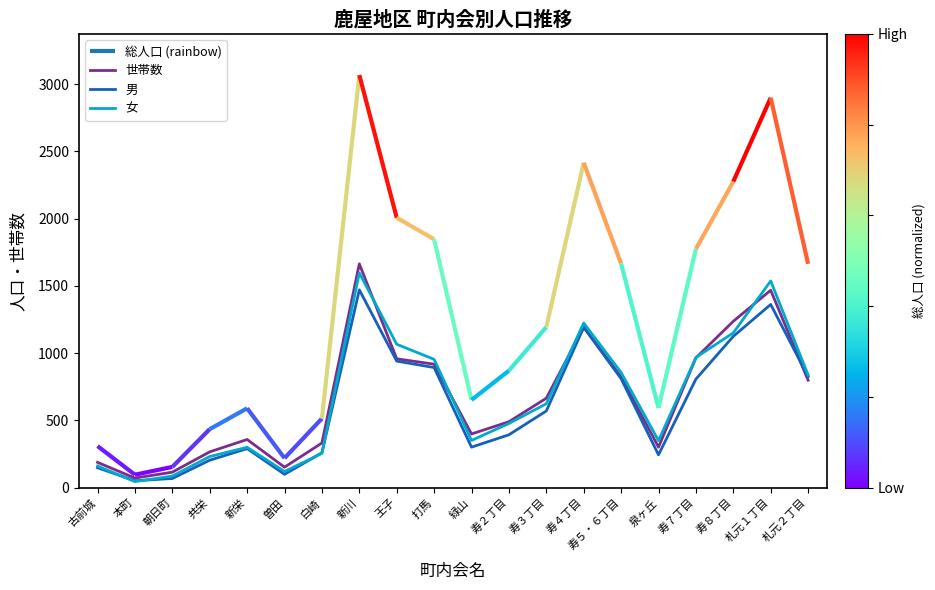

Is this an area chart (filled region under the line)?

No